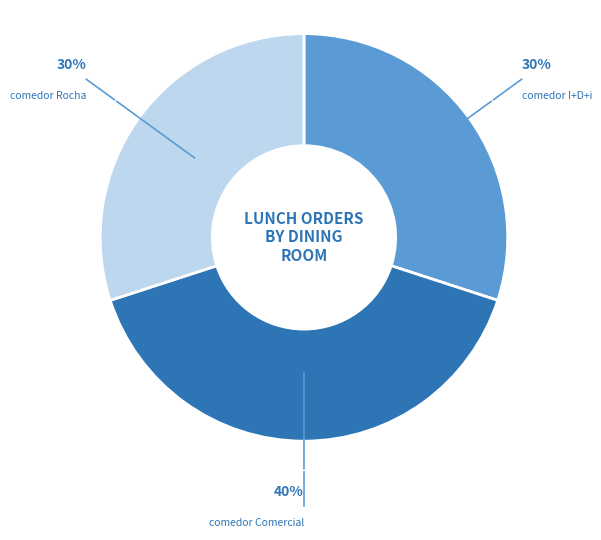

To the nearest percent, what is the combined percentage of comedor I+D+i and comedor Comercial?

70%